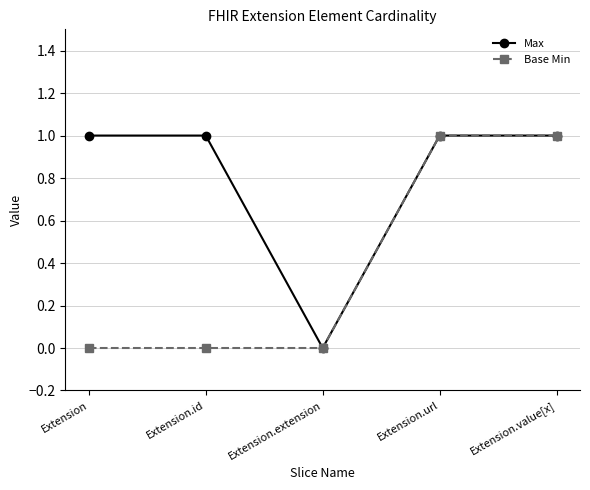

What is the label of the 4th point from the right?

Extension.id